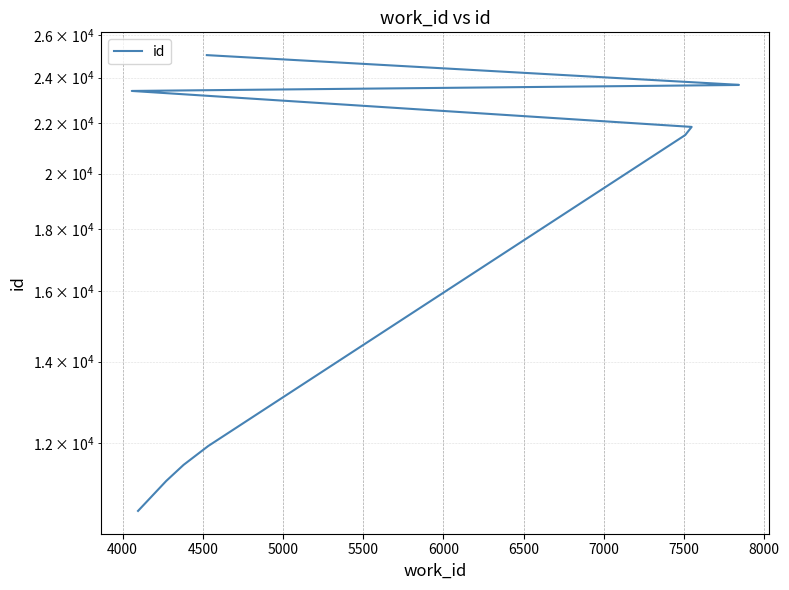

How many lines are shown in the chart?

1